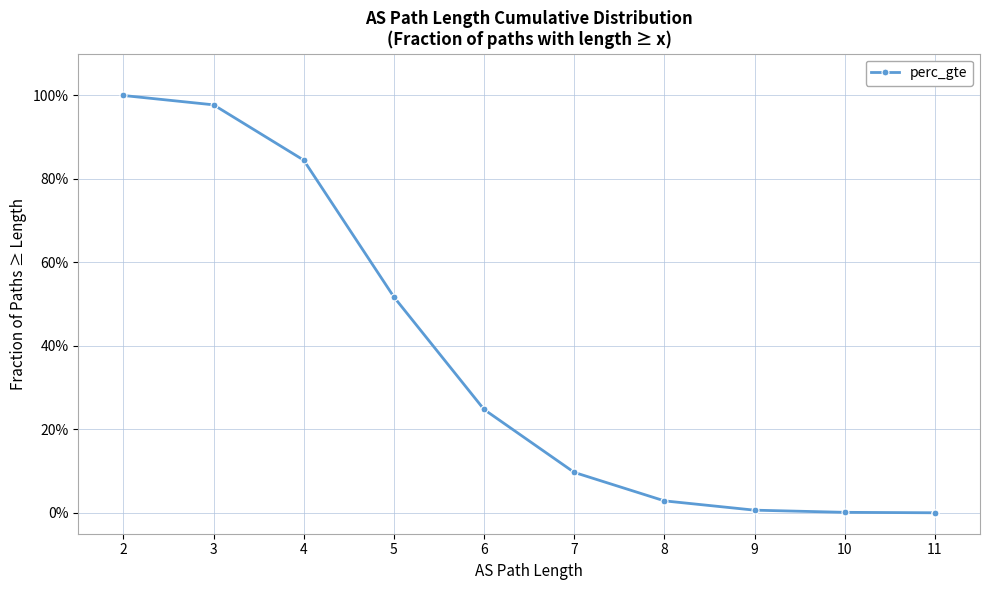

At which category does the chart reach its minimum across all series?

11